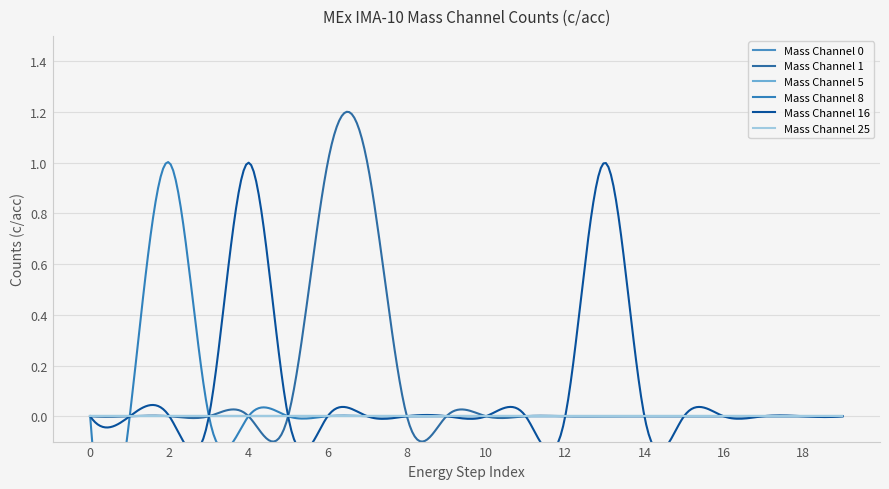

How many Mass Channel 8 values are between 0 and 1?

20